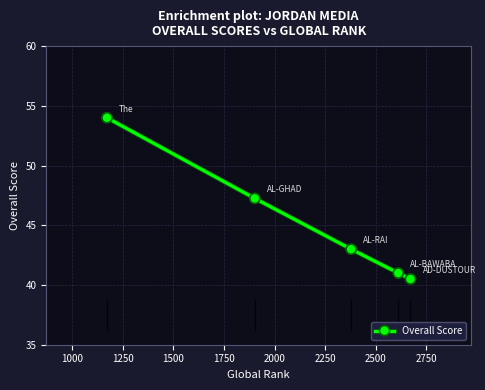

True or false: the data has more than 2 interior local peaks.

False